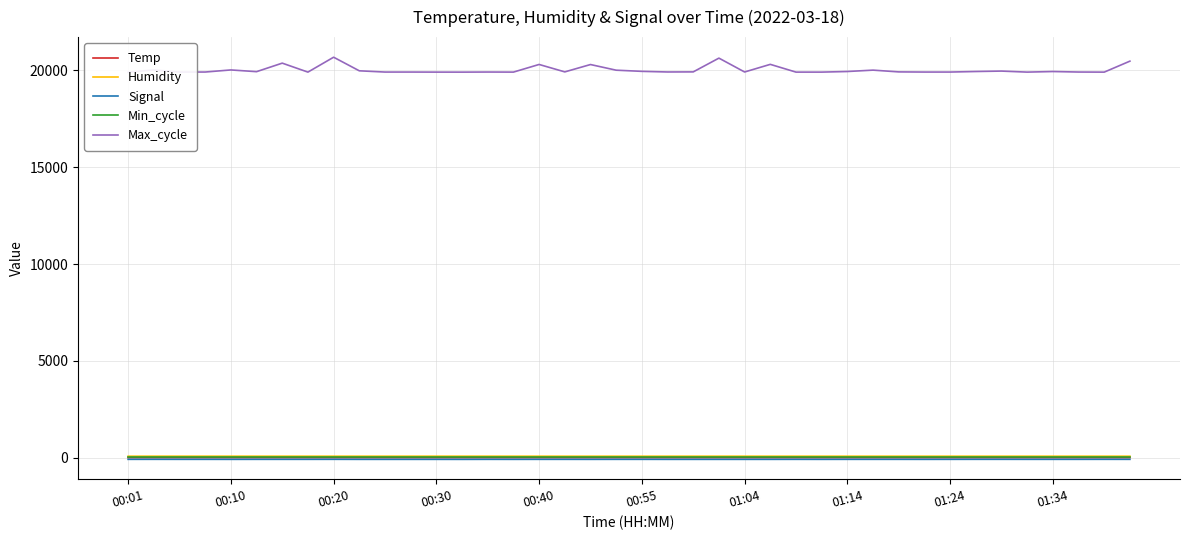

What is the greatest value displayed?

20682.0